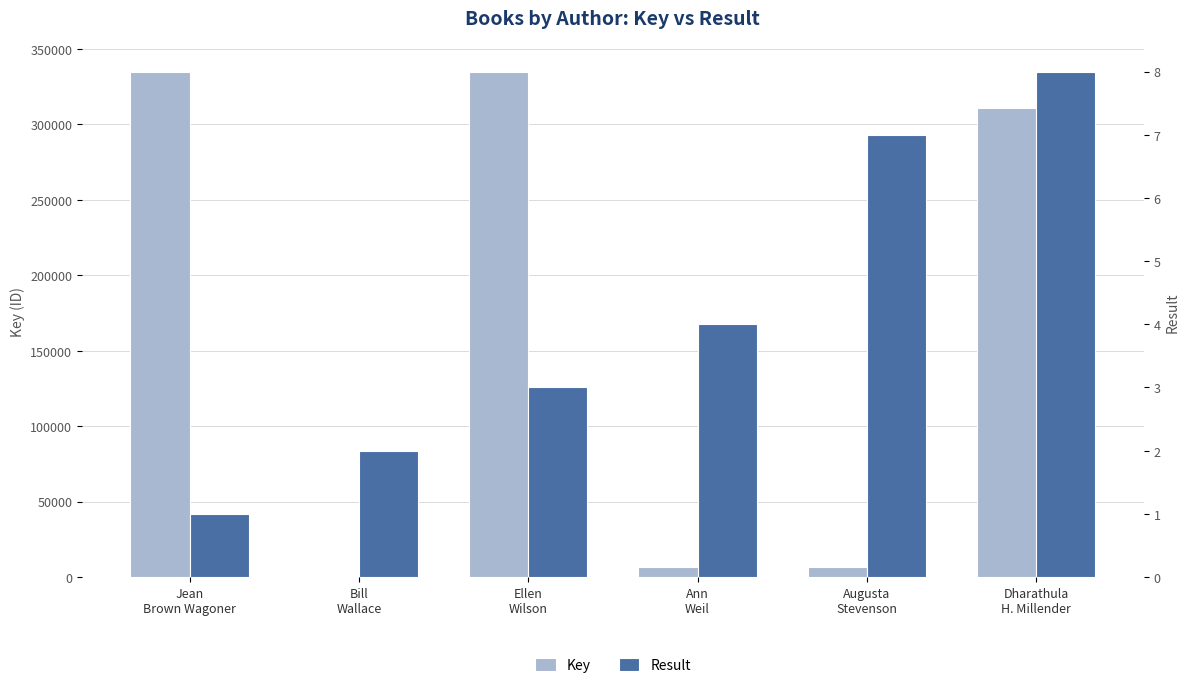

Which series has the widest spread of values?

Key